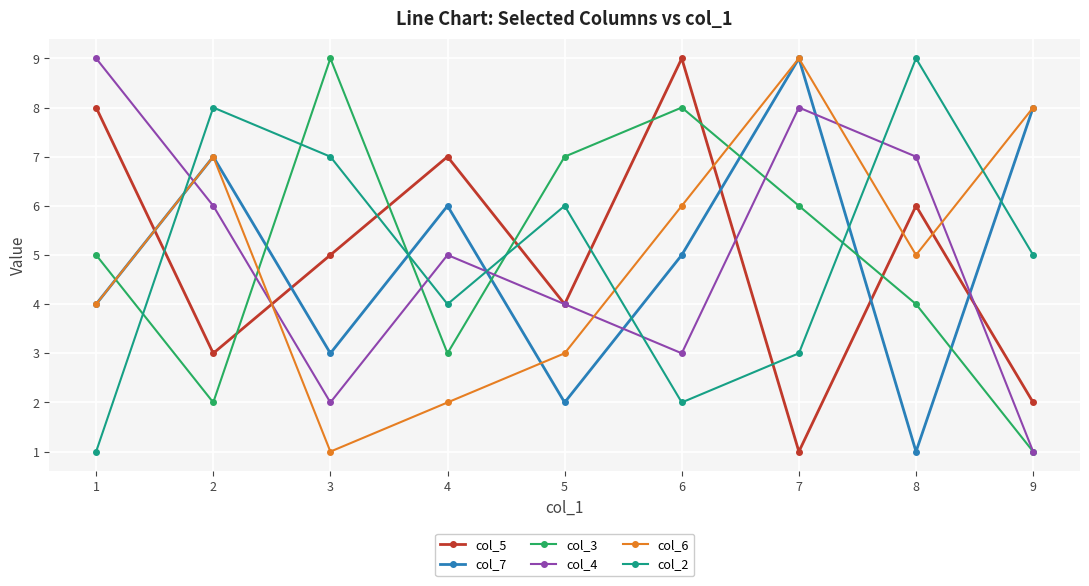

How many data points does each series have?

9